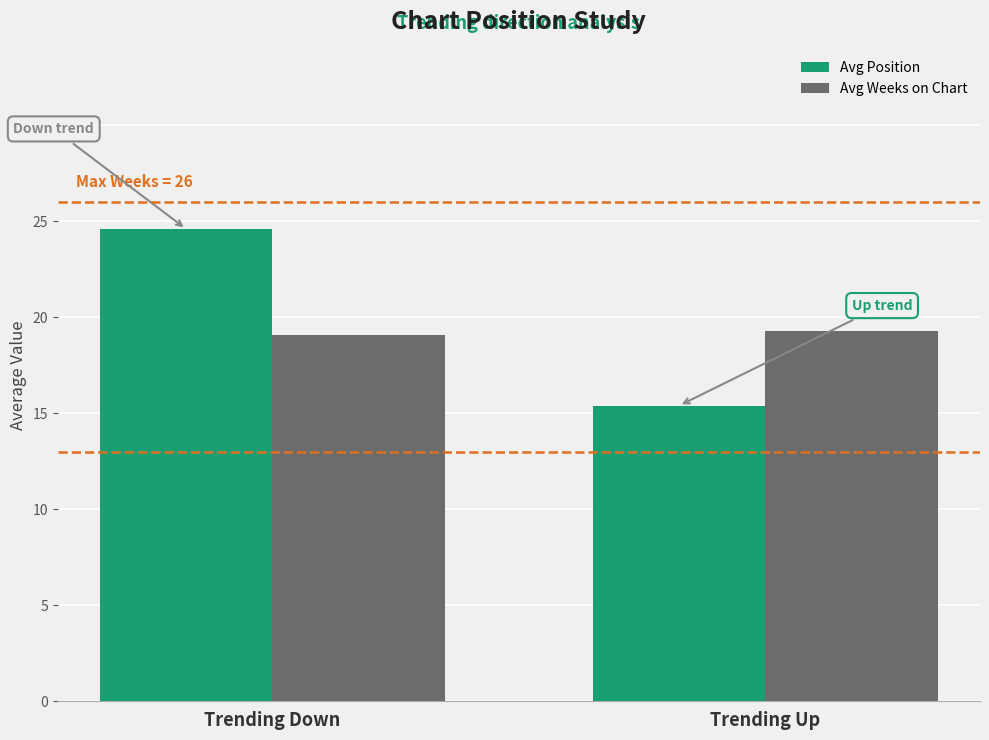

The value of Avg Position at Trending Up is 23.2. True or false?

False